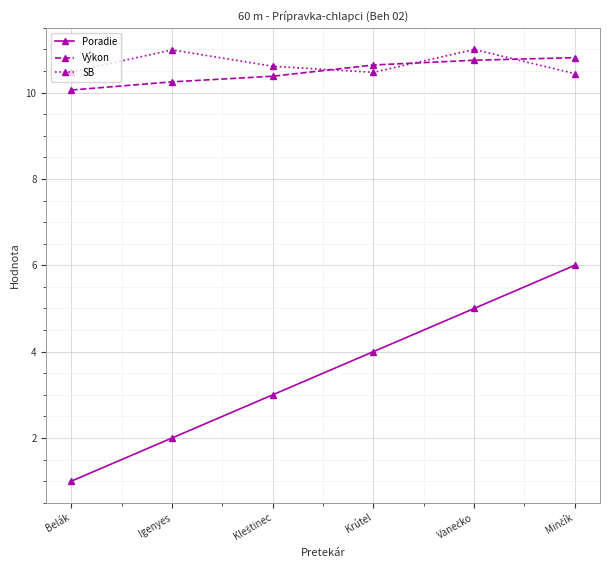

Which series has the largest total across all categories?

SB